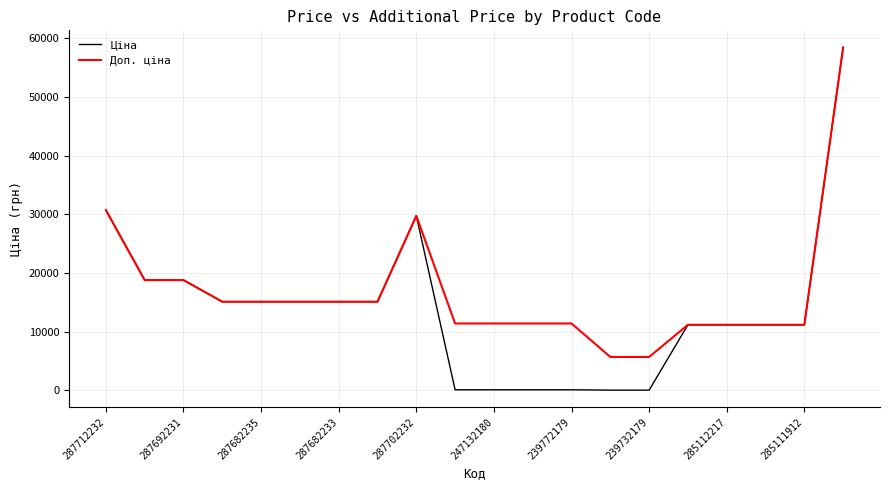

What is the maximum value shown in the chart?

58426.5